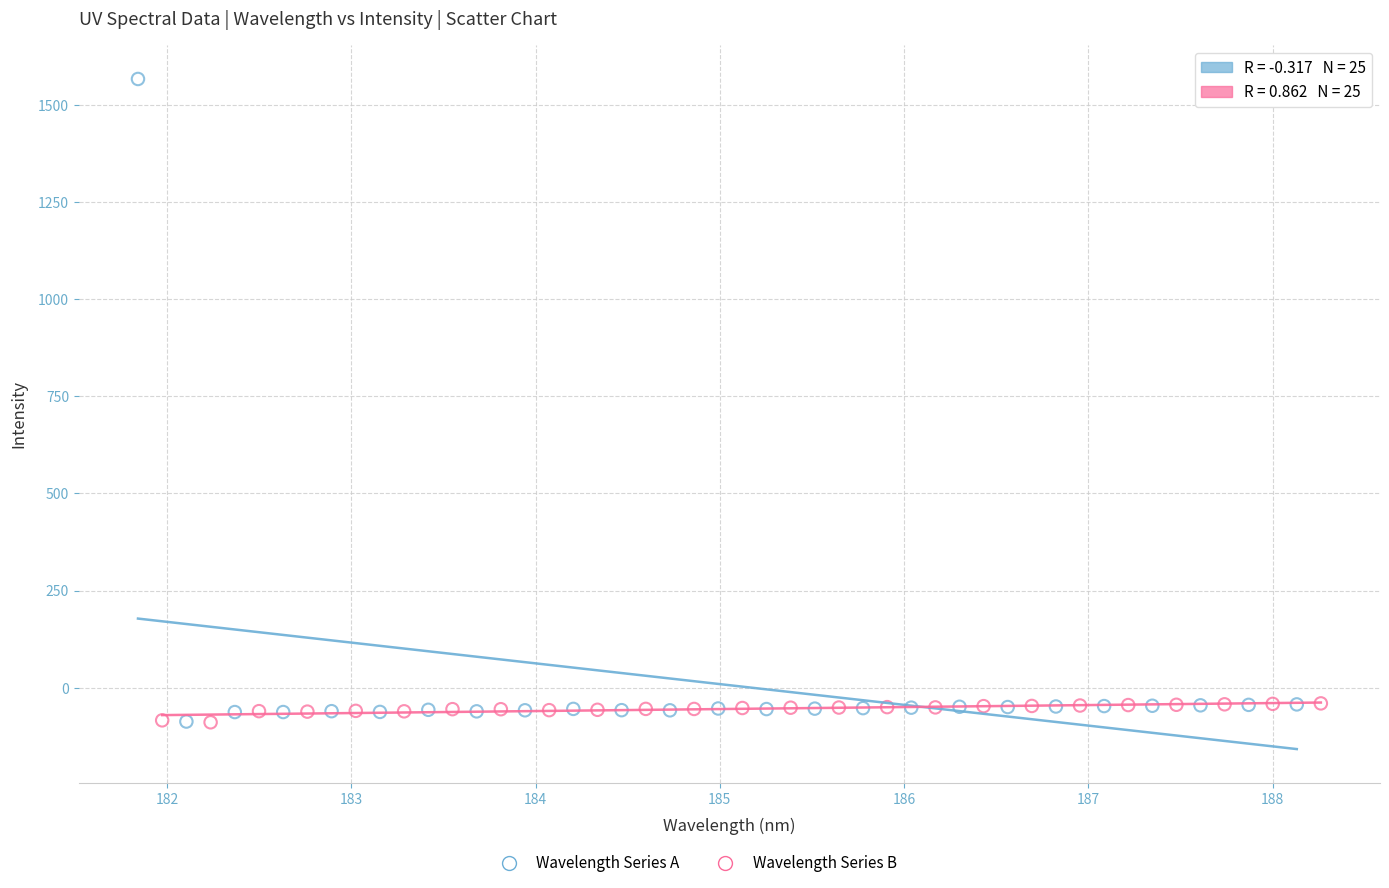

Which series has the largest Y range (max minus min)?

Wavelength Series A